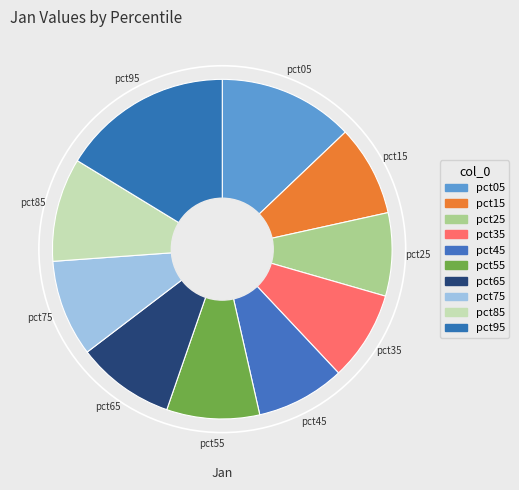

Which category has the biggest portion of the pie?

pct95